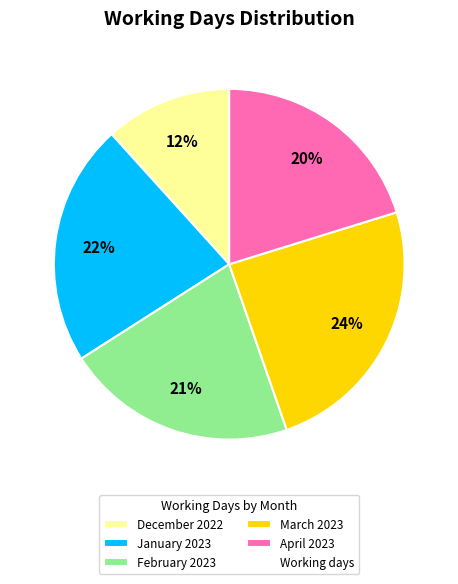

Is there any slice that represents more than half of the pie?

No